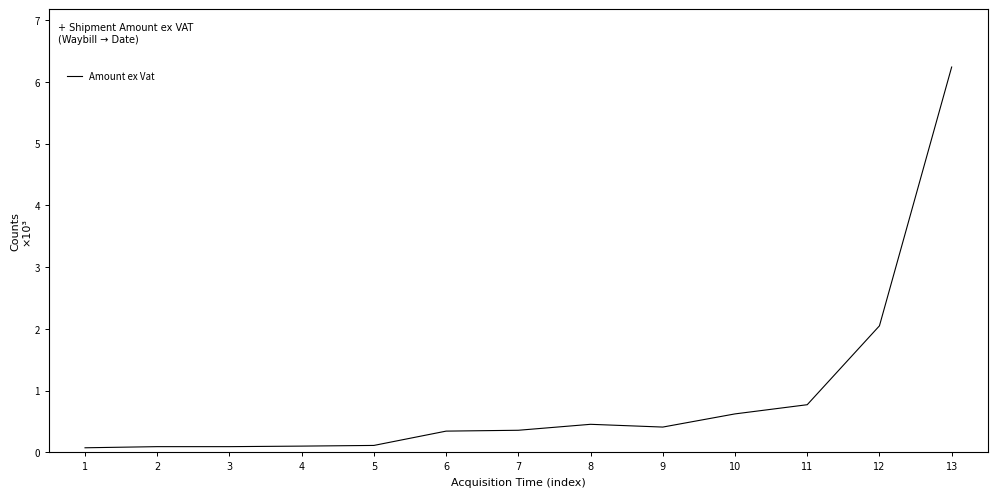

Does the chart display data point markers on the line(s)?

No